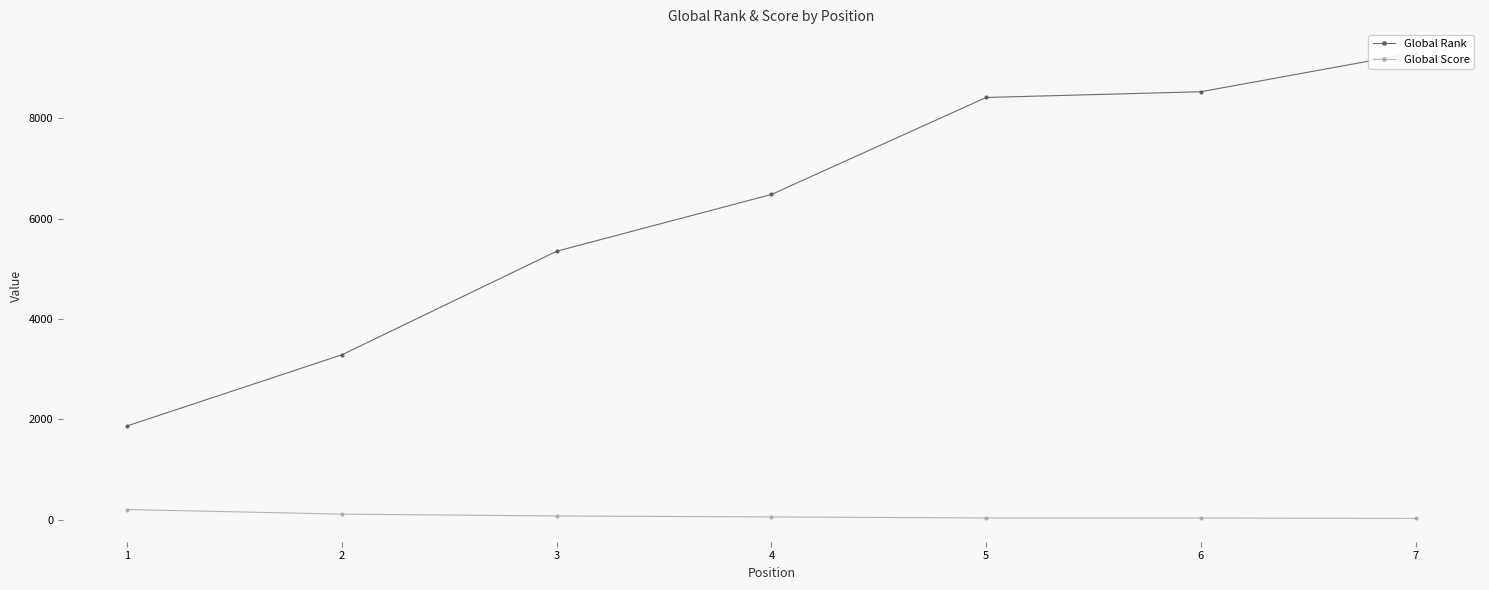

How many values in the Global Rank series are below 6479?

3